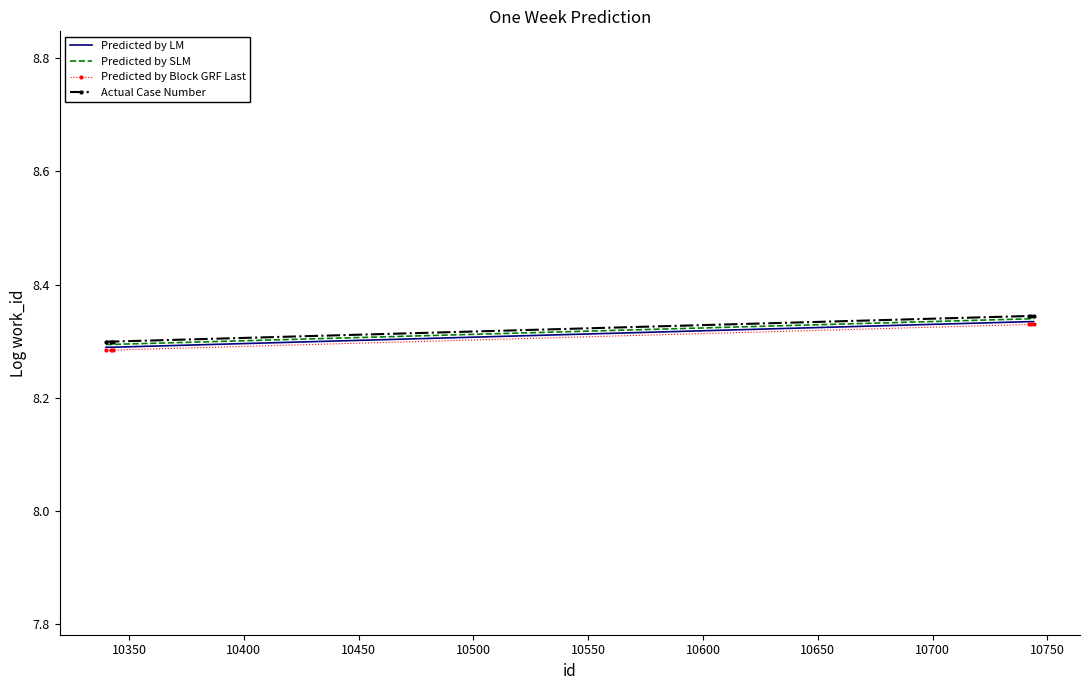

True or false: Predicted by Block GRF Last and Actual Case Number cross at least once.

False